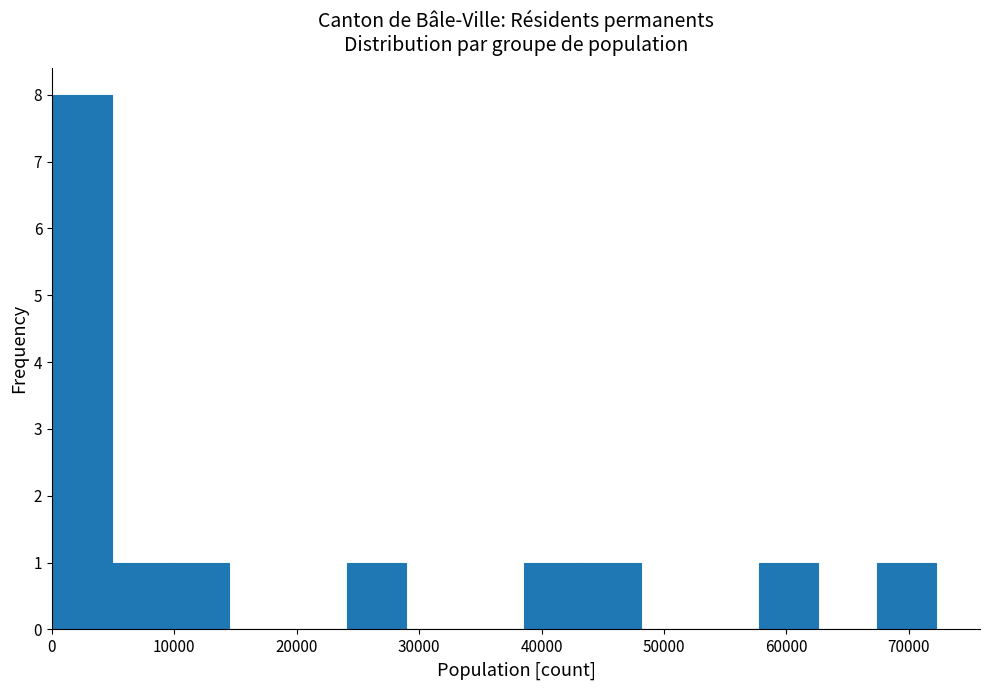

Reading left to right, list every bar in this chart as the range it spans on the x-axis followed by its height. Neither the bar edges nor the heights are printed on the chart, so give them approximately, as read against the axes.

0 to 5000: 8
5000 to 10000: 1
10000 to 14000: 1
14000 to 19000: 0
19000 to 24000: 0
24000 to 29000: 1
29000 to 34000: 0
34000 to 39000: 0
39000 to 43000: 1
43000 to 48000: 1
48000 to 53000: 0
53000 to 58000: 0
58000 to 63000: 1
63000 to 67000: 0
67000 to 72000: 1